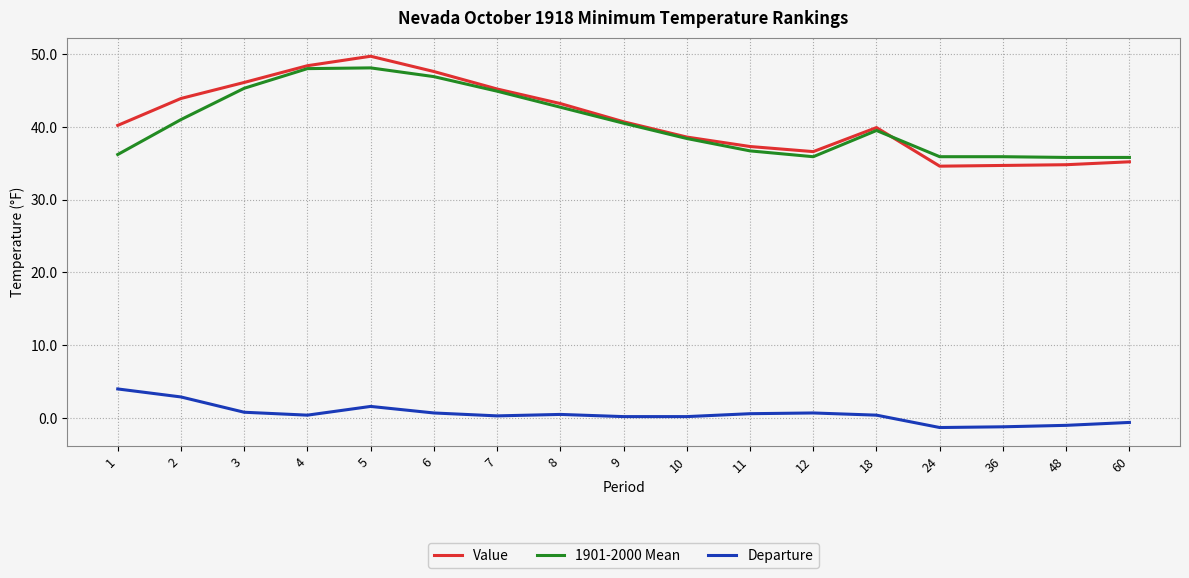

Does the chart have visible grid lines?

Yes